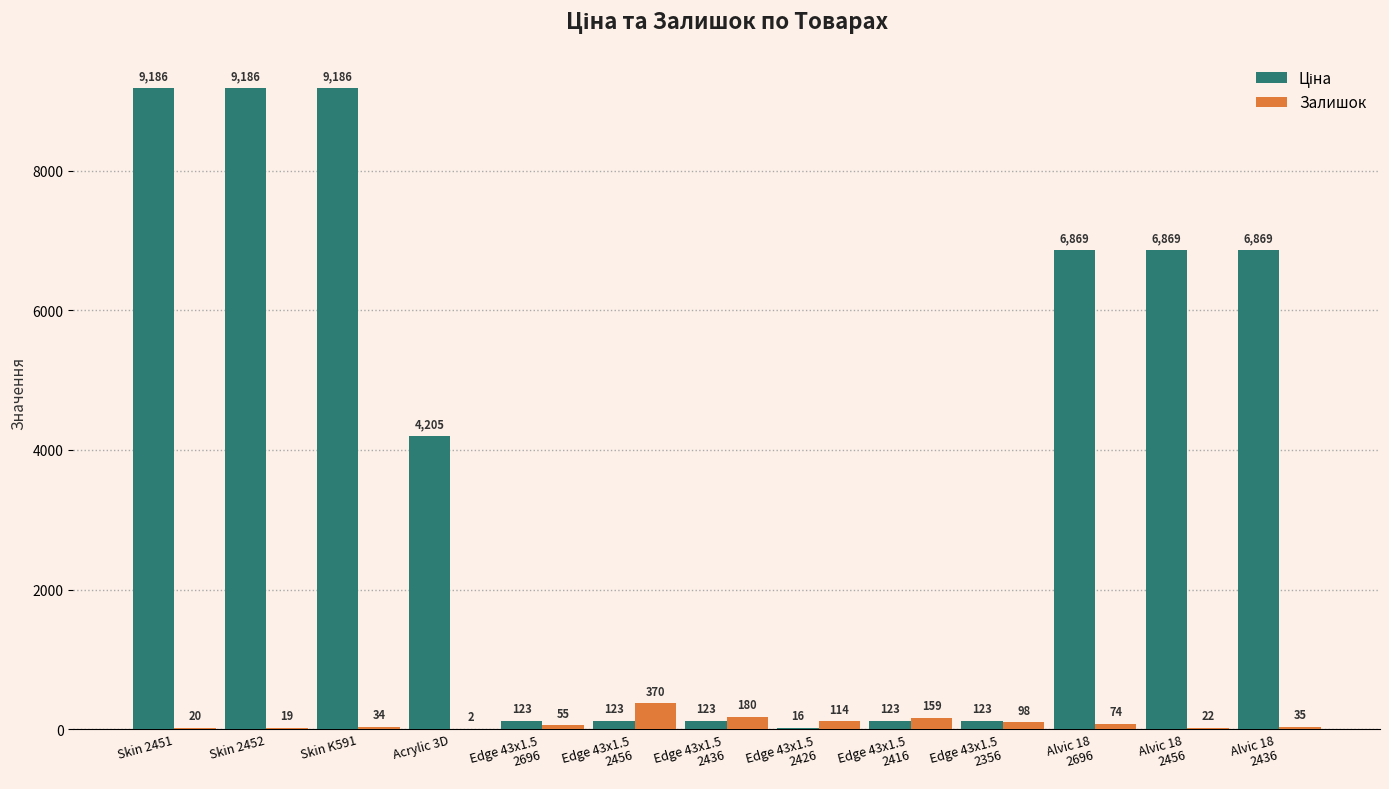

At which category is the sum across all series the highest?

Skin K591